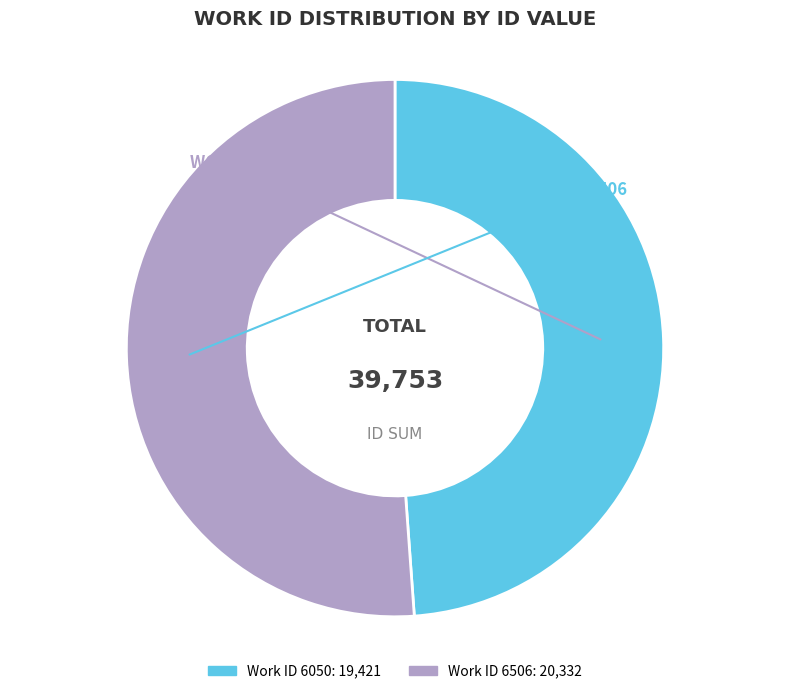

How many slices are in this pie chart?

2